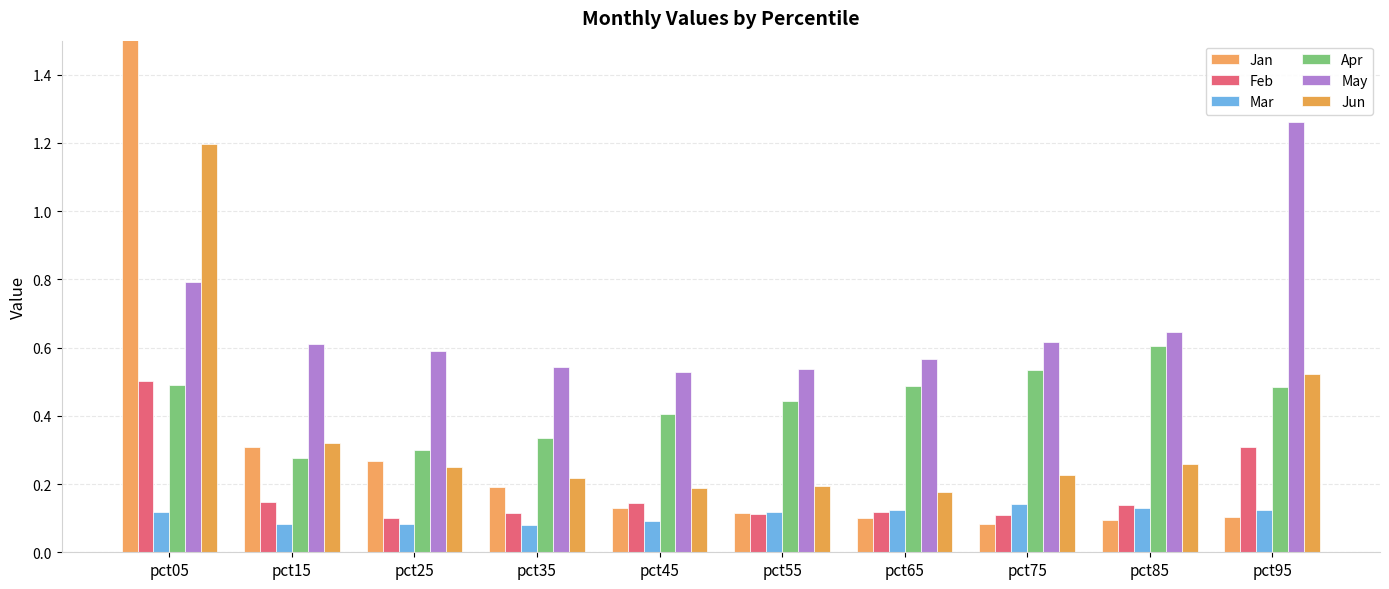

Which category has the lowest value across all series?

pct35